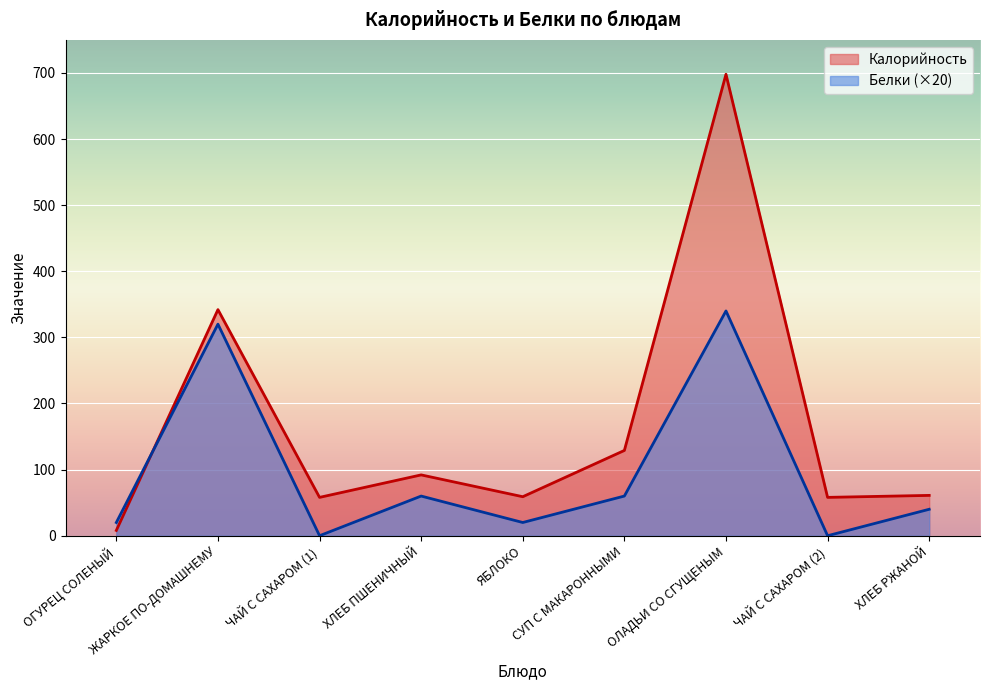

In Белки, how many points are higher than both neighbors (excluding endpoints)?

3